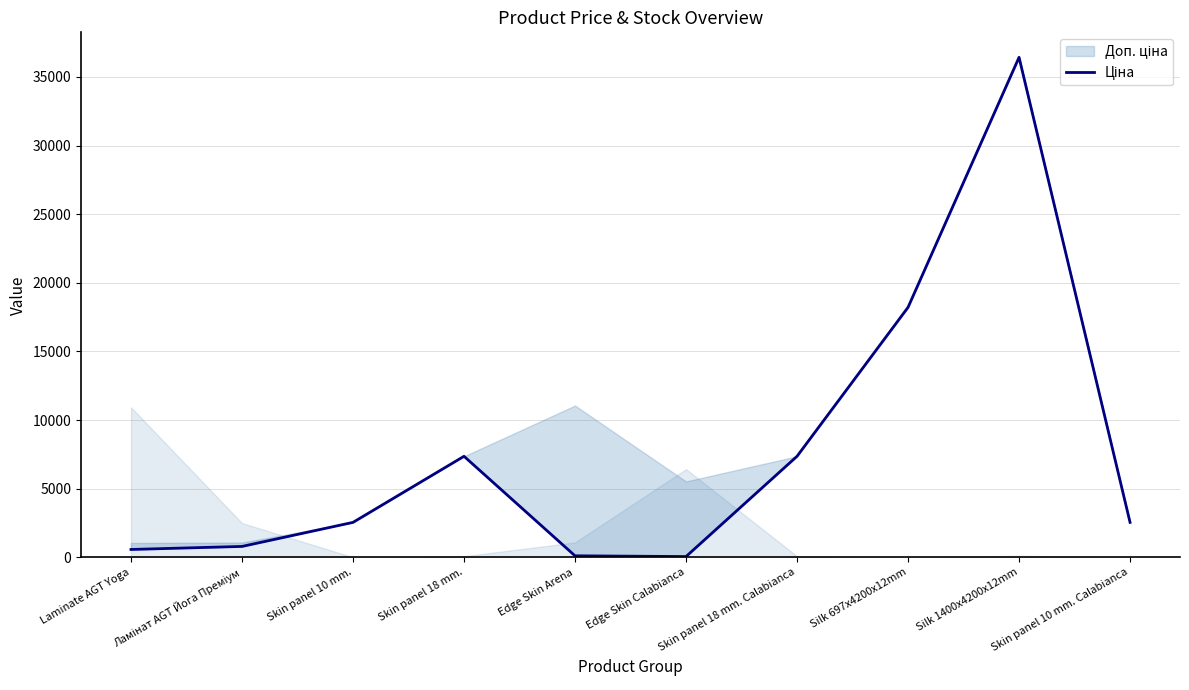

What is the change in value from Edge Skin Calabianca to Skin panel 18 mm. Calabianca?

+7304.9